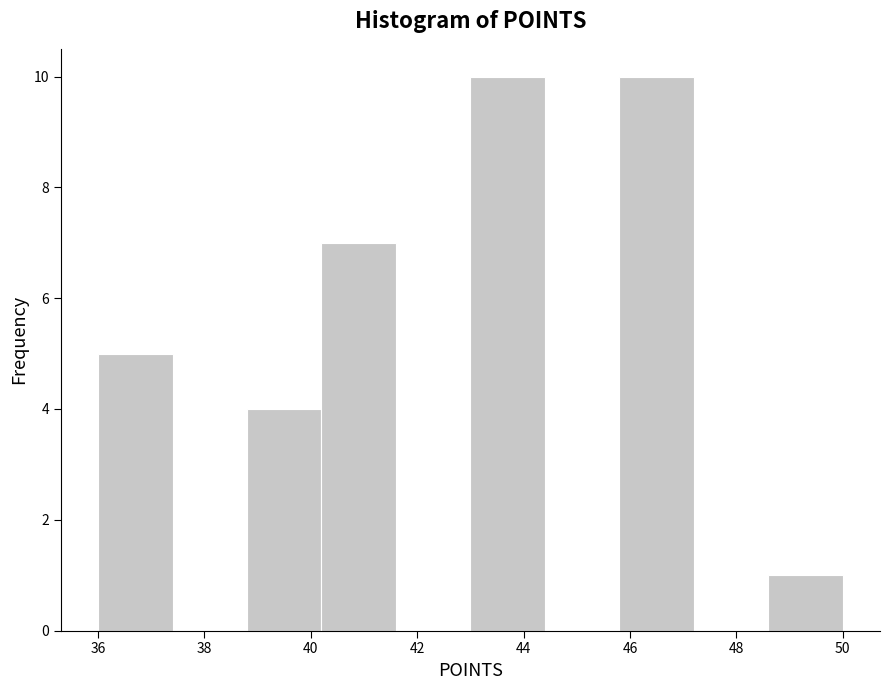

Reading left to right, list every bar in this chart as the range it spans on the x-axis followed by its height. The values are not printed on the chart, so give them approximately, as read against the axis.

36.0 to 37.4: 5
37.4 to 38.8: 0
38.8 to 40.2: 4
40.2 to 41.6: 7
41.6 to 43.0: 0
43.0 to 44.4: 10
44.4 to 45.8: 0
45.8 to 47.2: 10
47.2 to 48.6: 0
48.6 to 50.0: 1